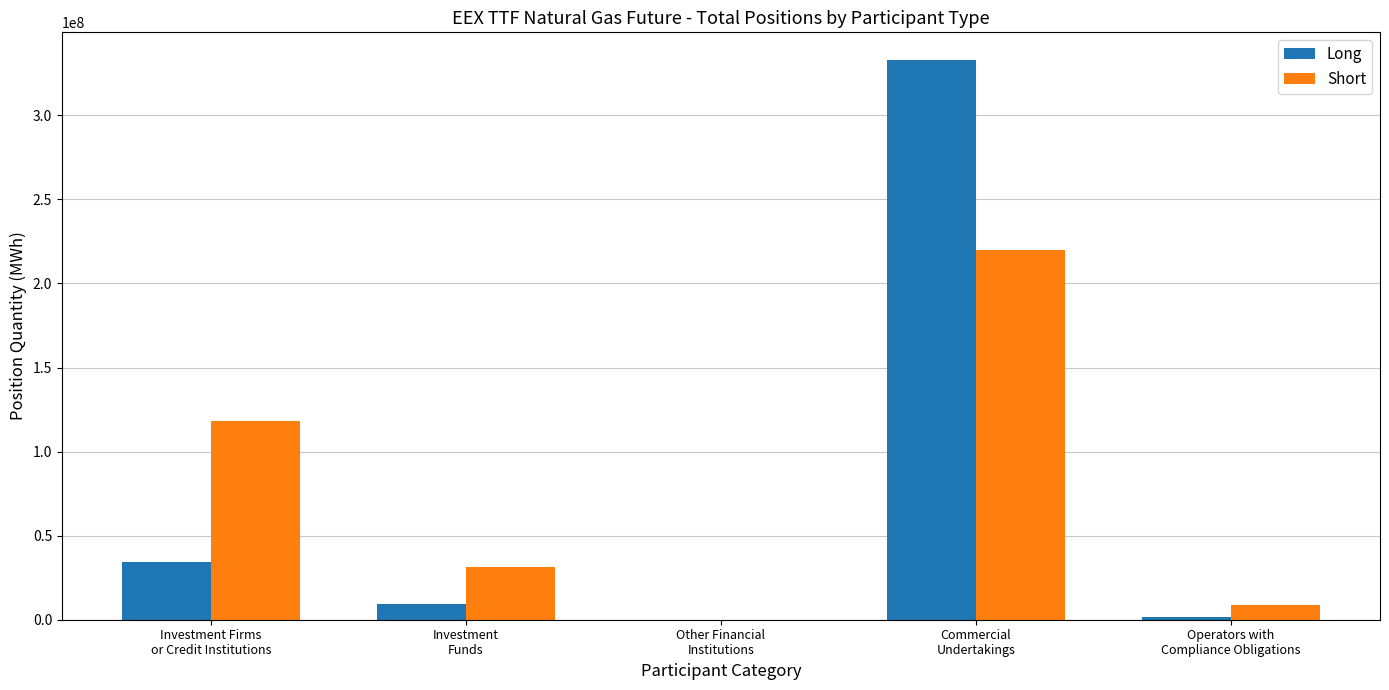

What is the maximum value for Long?

332721231